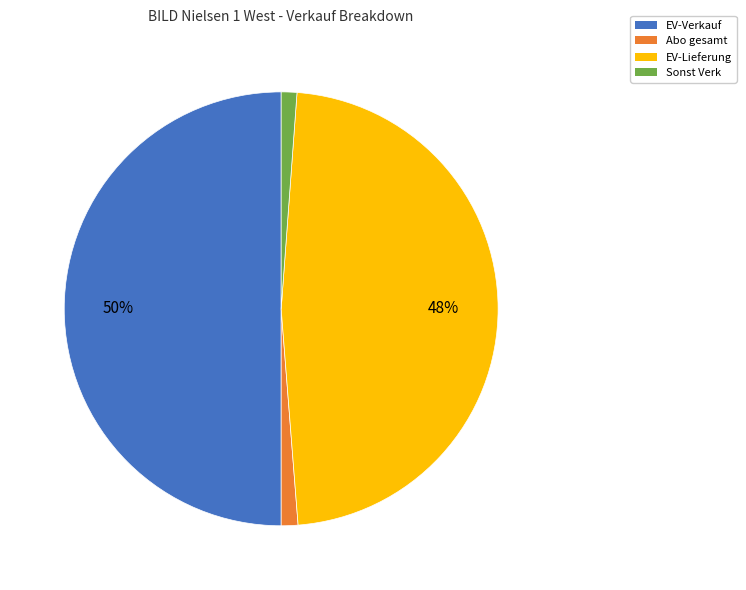

How many slices are in this pie chart?

4